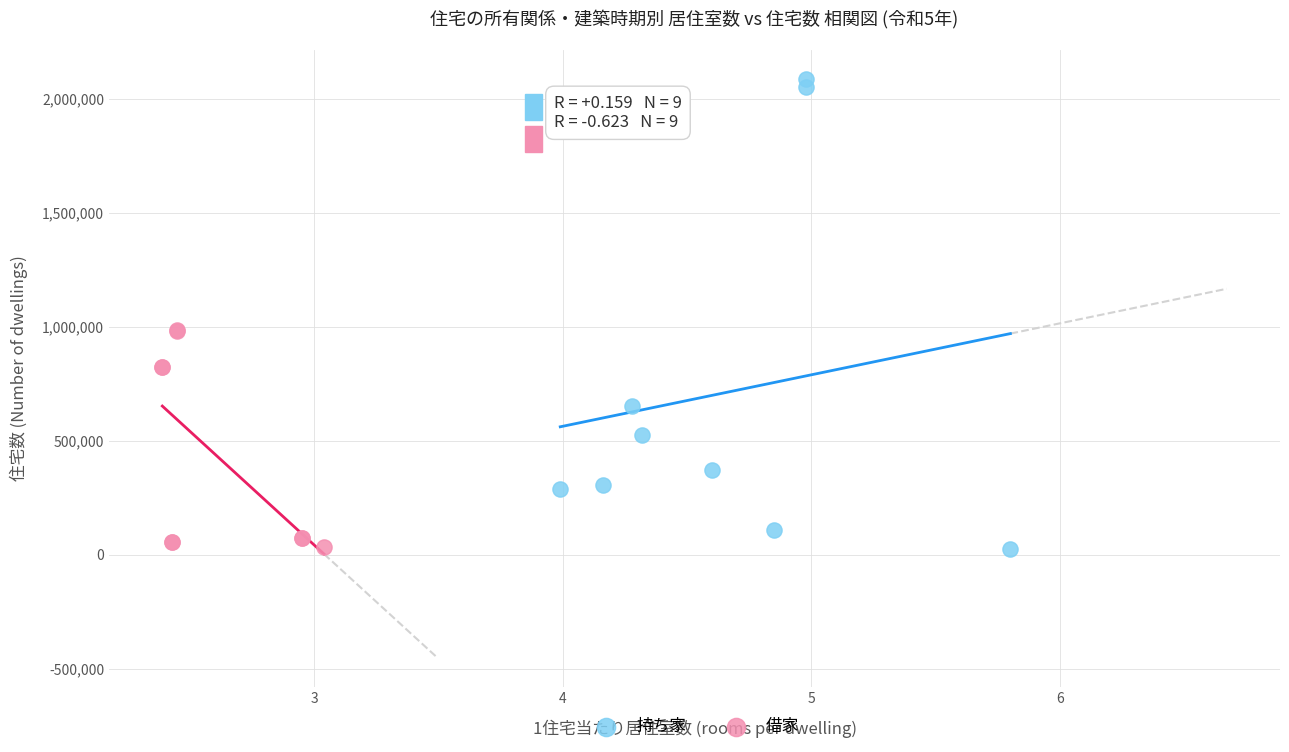

Which series has the largest Y range (max minus min)?

持ち家